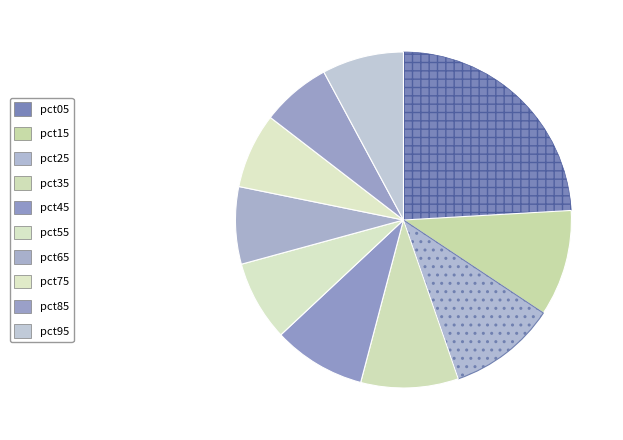

Is pct65 the majority of the pie?

No